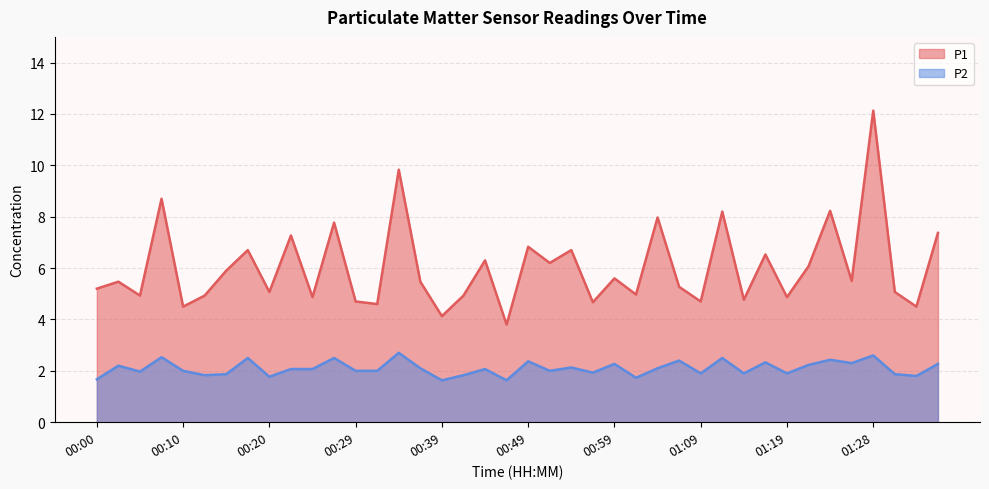

At which category is the sum across all series the highest?

01:28